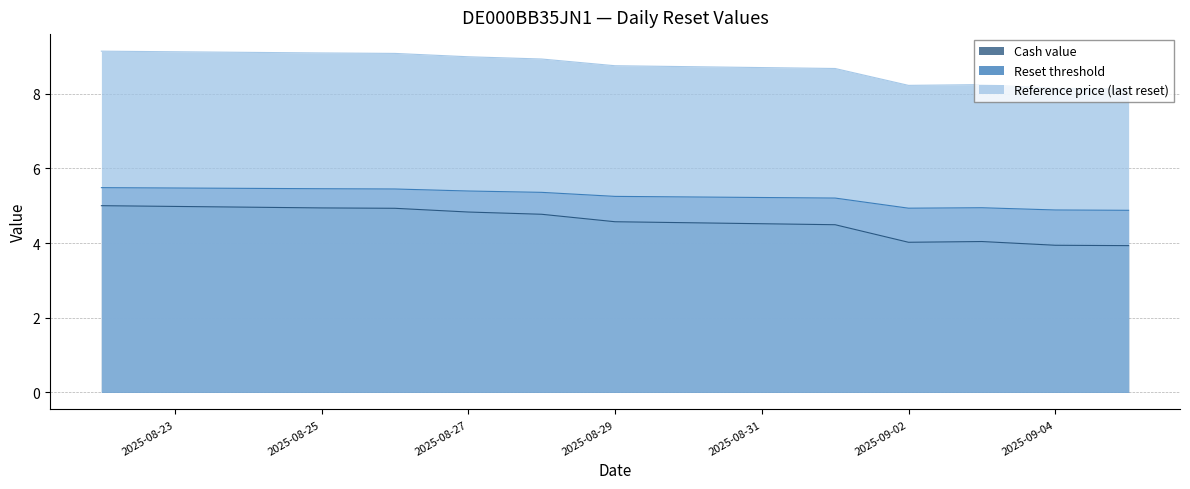

True or false: Cash value and Reset threshold intersect in this chart.

False